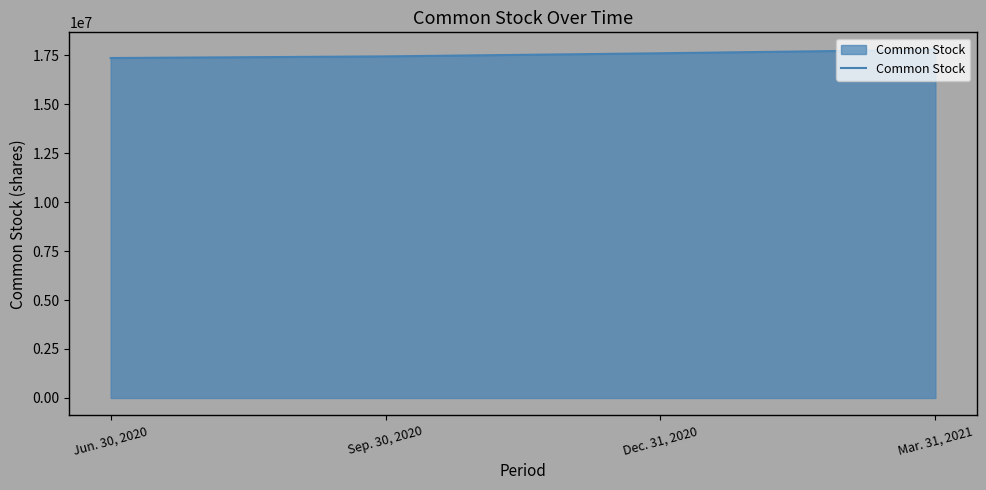

Rank the categories by value from lowest to highest.

Jun. 30, 2020, Sep. 30, 2020, Dec. 31, 2020, Mar. 31, 2021